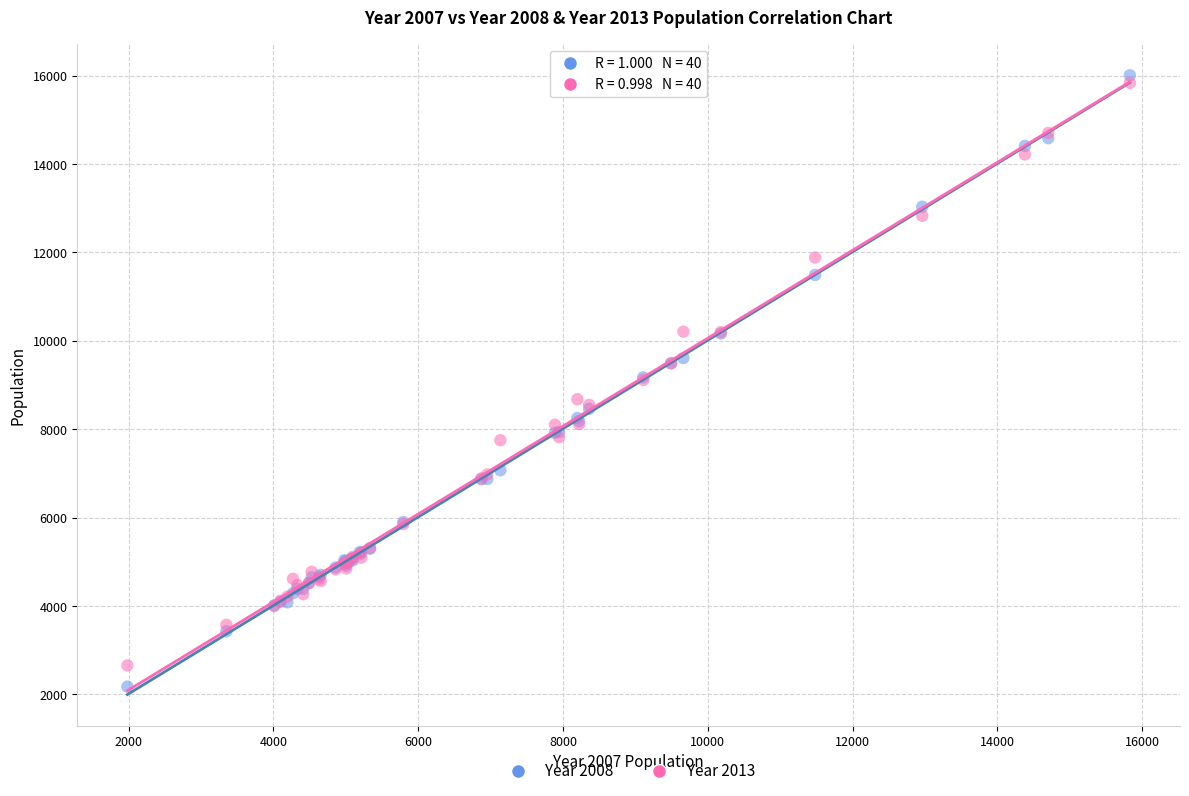

Which series reaches the maximum Y coordinate?

Year 2008